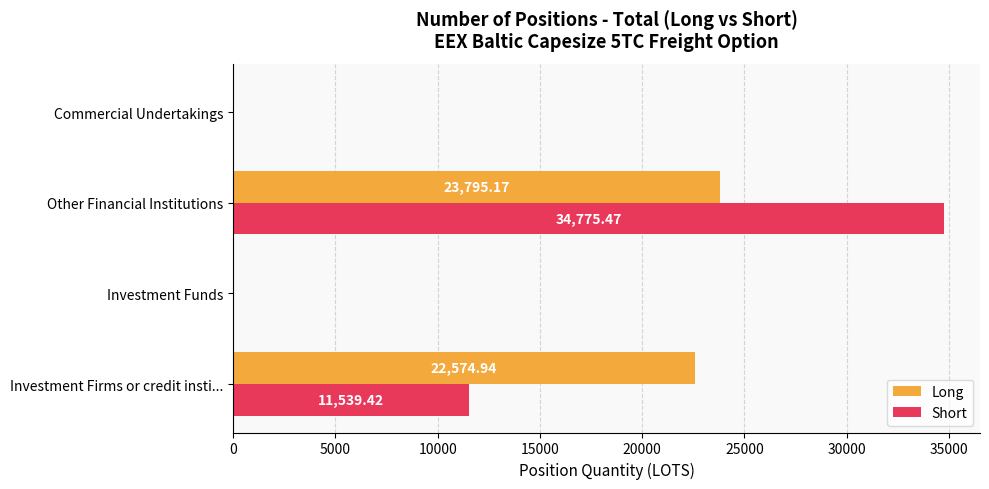

Which series has the largest range (max minus min)?

Short